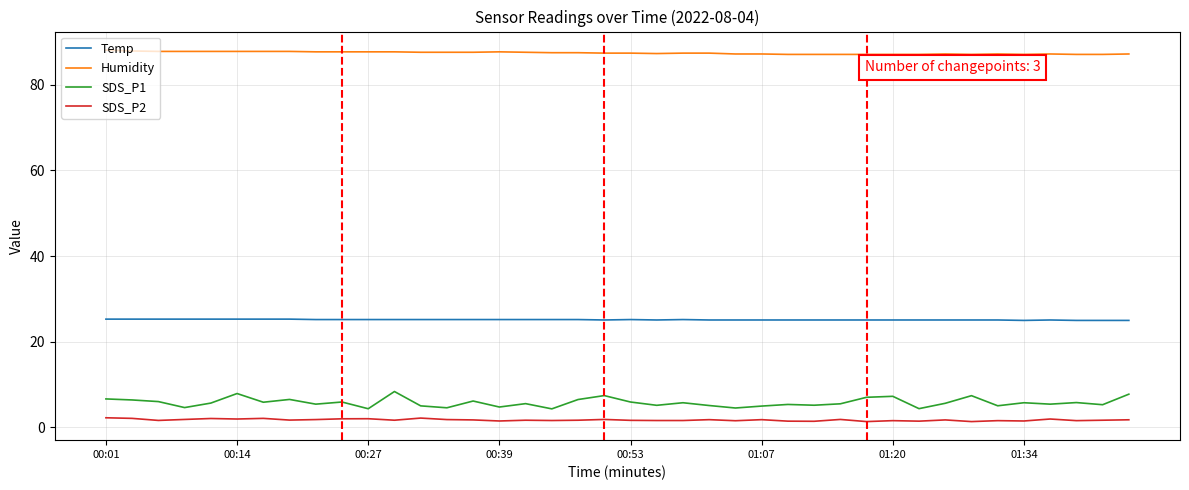

True or false: SDS_P1 and Humidity cross at least once.

False